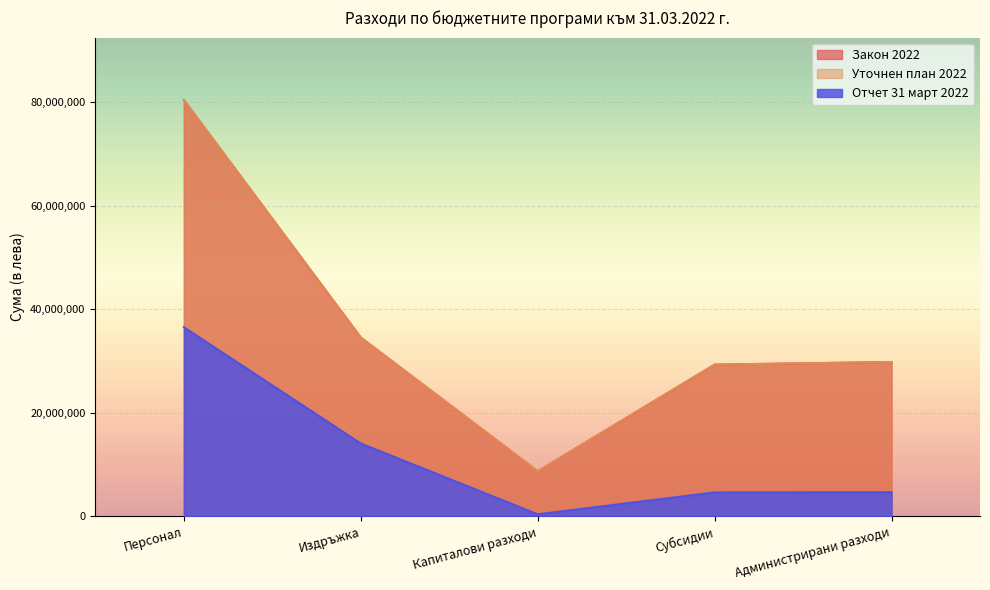

Does the chart display data point markers on the line(s)?

No